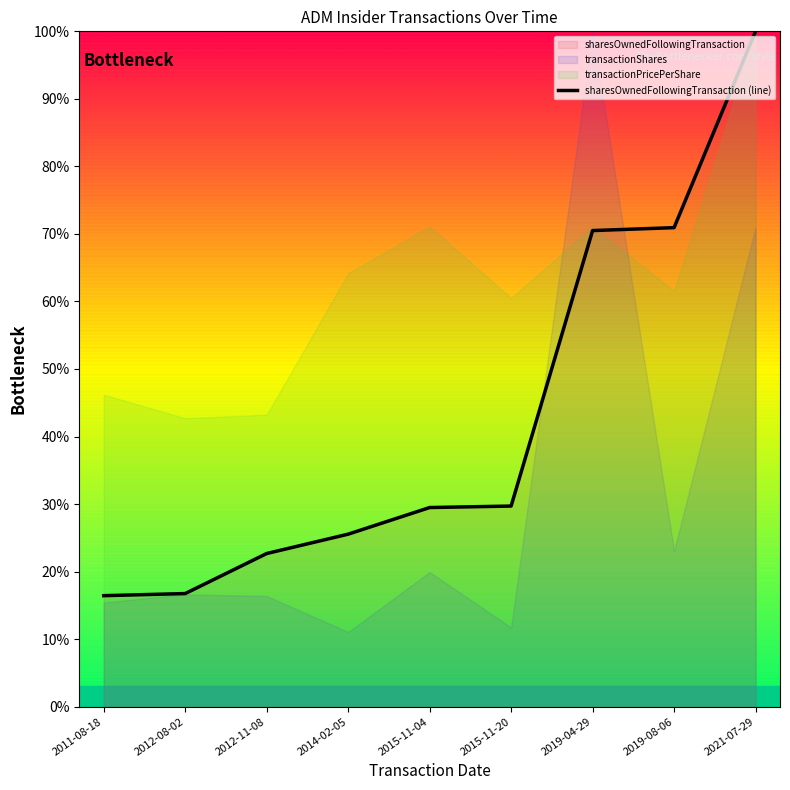

What is the label of the 1st point from the left?

2011-08-18